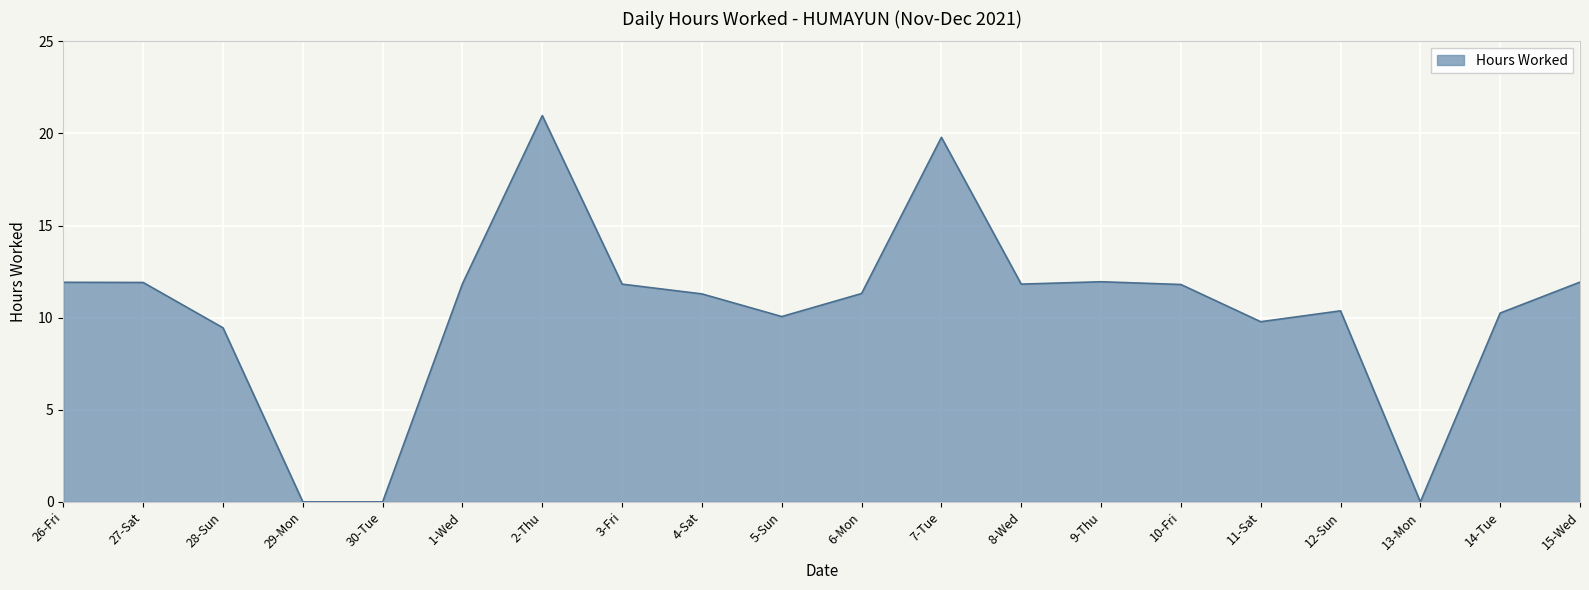

How many values are below 11?

8